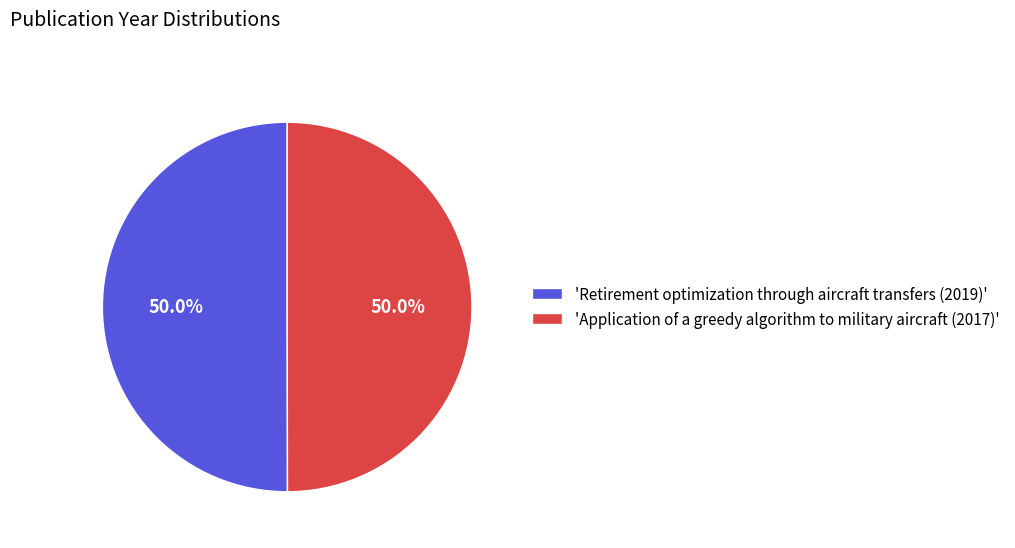

Approximately how many times larger is the value at 'Application of a greedy algorithm to military aircraft (2017)' compared to 'Retirement optimization through aircraft transfers (2019)'?

1.0